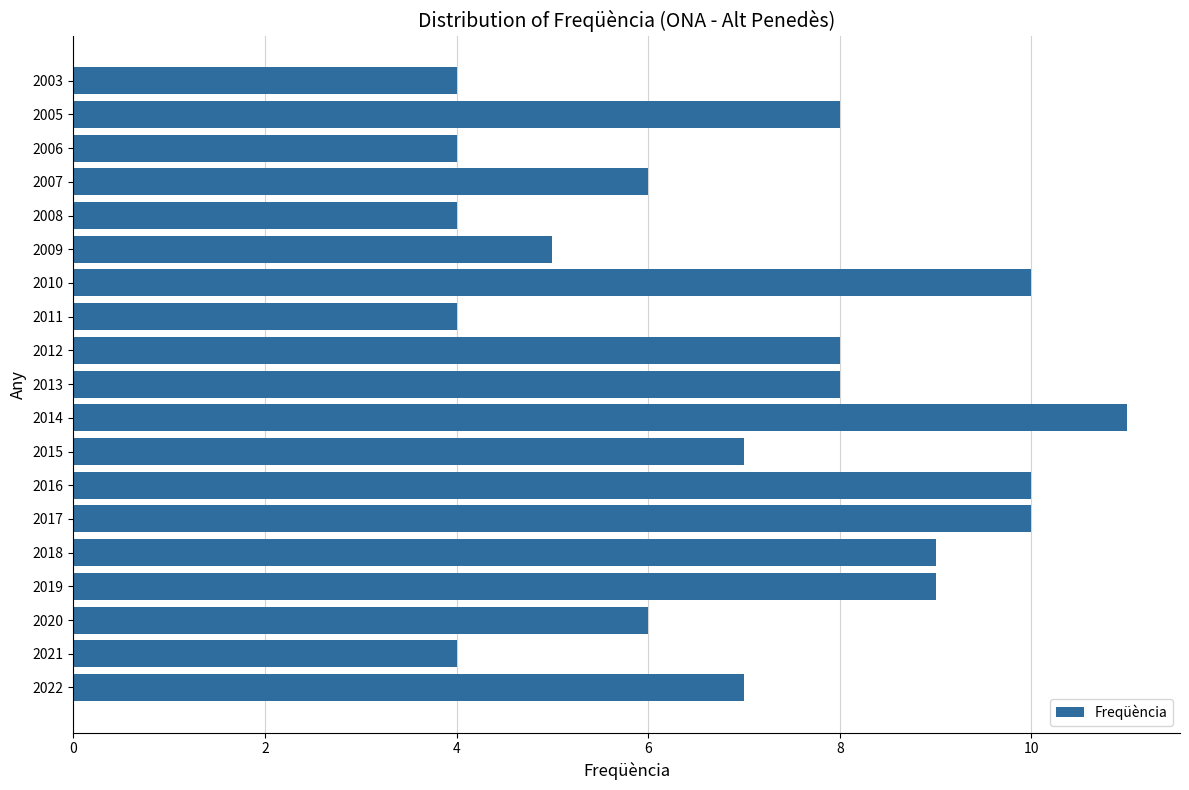

Does the chart contain any negative values?

No